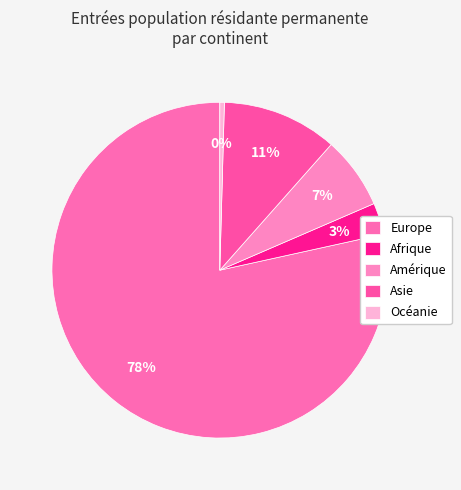

What percentage is the Afrique slice, to the nearest percent?

3%